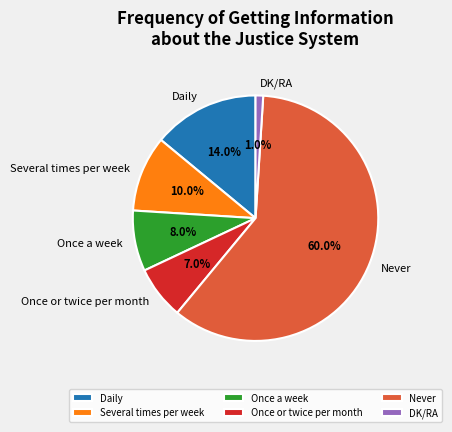

Is there a majority slice in this chart?

Yes